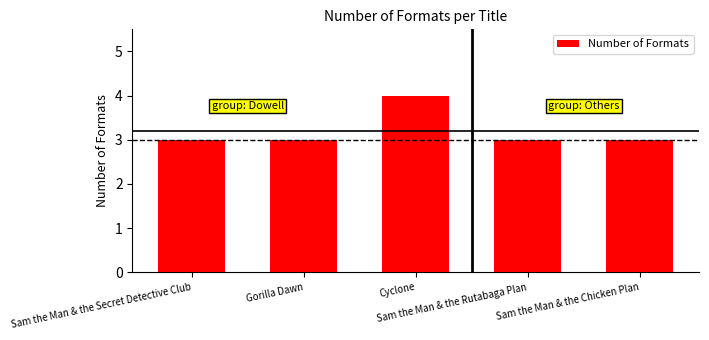

Count the values in the range 3 to 4.

5